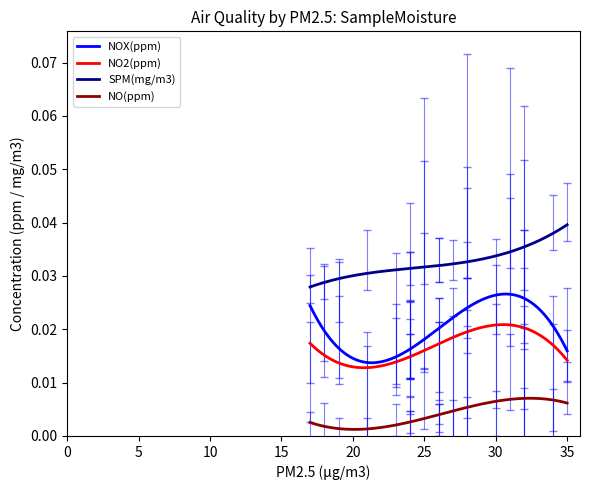

Rank the series by their maximum value, from lowest to highest.

NO(ppm), NO2(ppm), NOX(ppm), SPM(mg/m3)